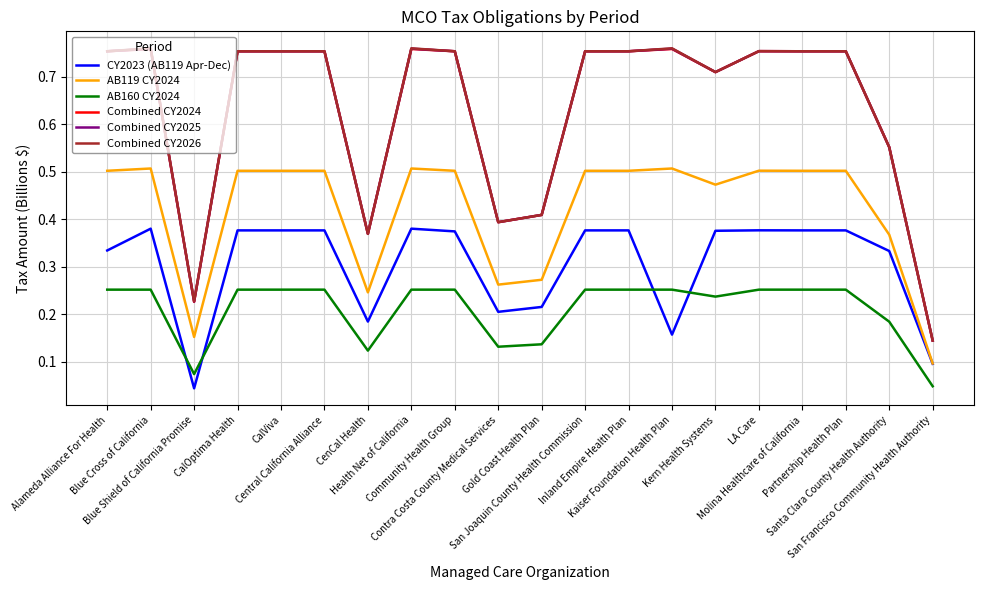

True or false: CY2023 (AB119 Apr-Dec) and Combined CY2025 cross at least once.

False